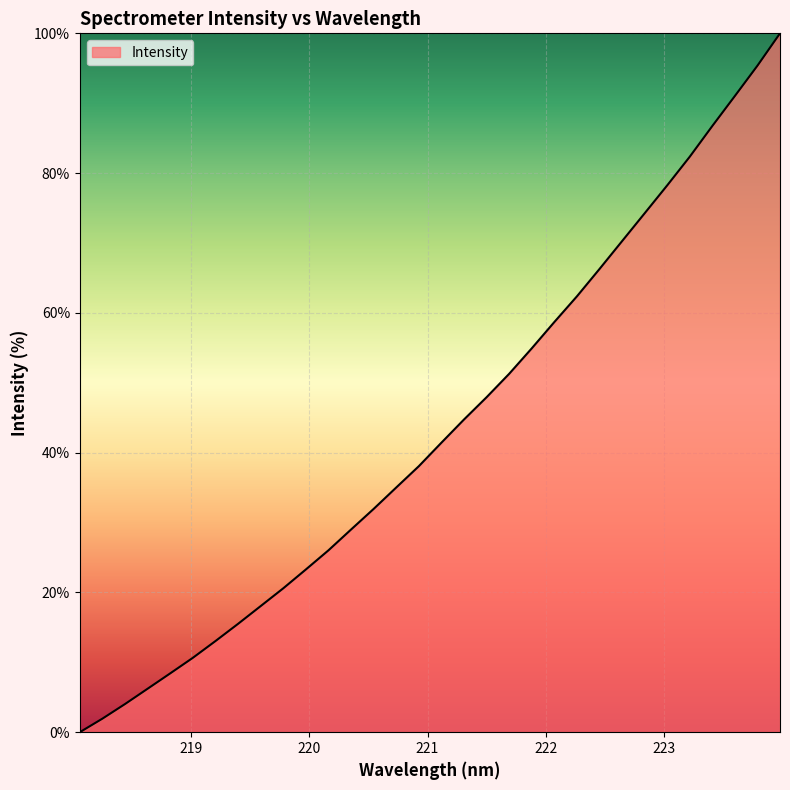

What is the maximum value shown in the chart?

100.0